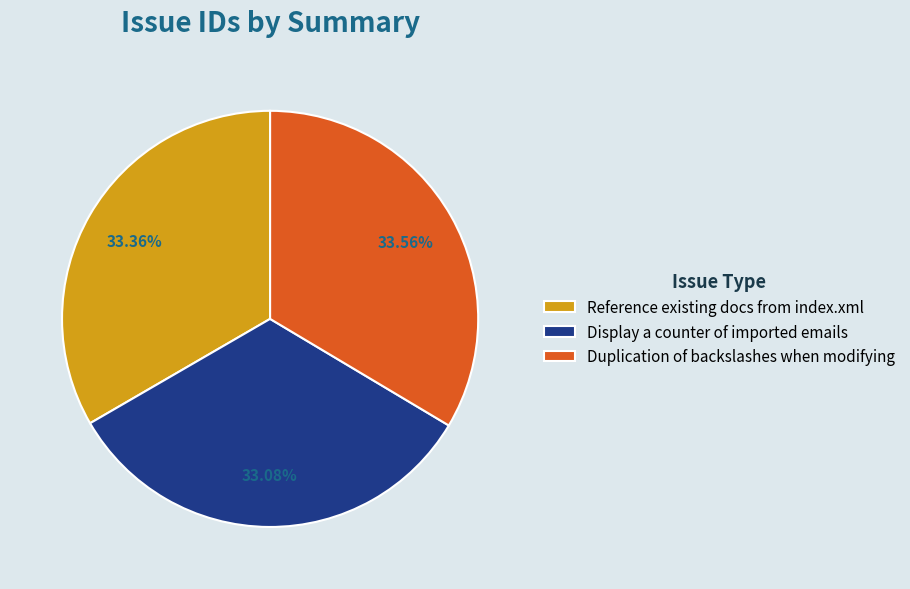

To the nearest percent, what percentage of the pie is Reference existing docs from index.xml?

33%